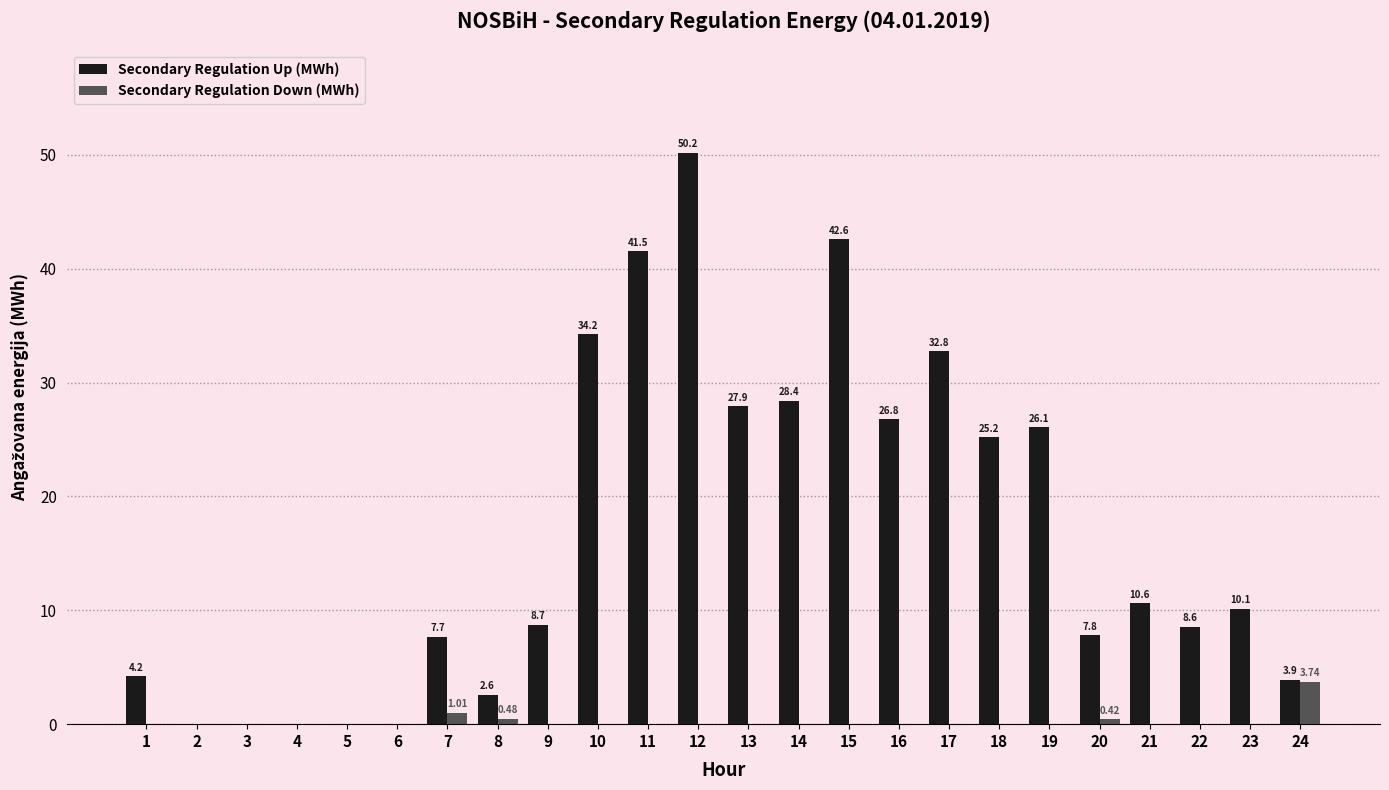

Which series changed the most between 5 and 12?

Secondary Regulation Up (MWh)